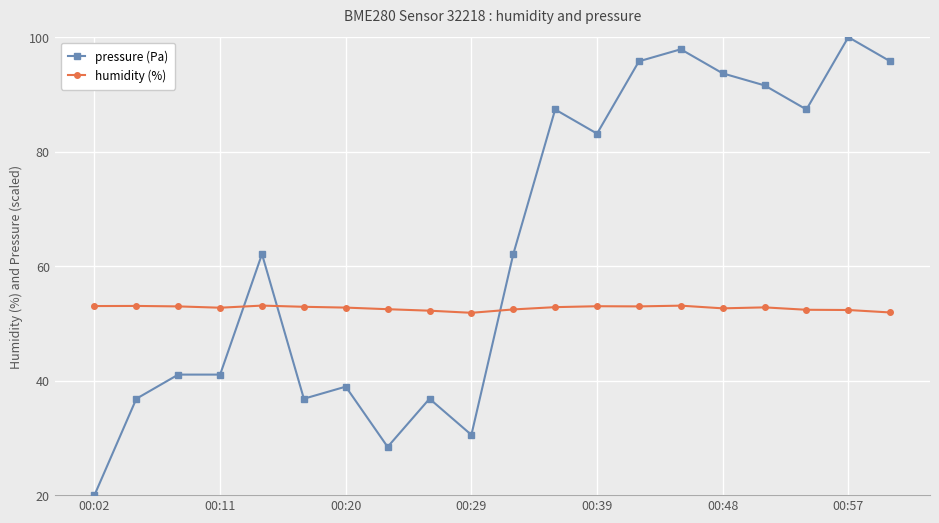

What is the sum of all pressure (Pa) values?

1267.3